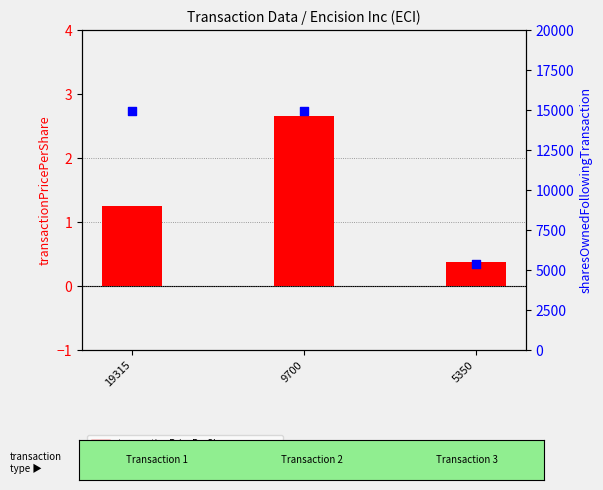

Which series reaches the maximum Y coordinate?

sharesOwnedFollowingTransaction